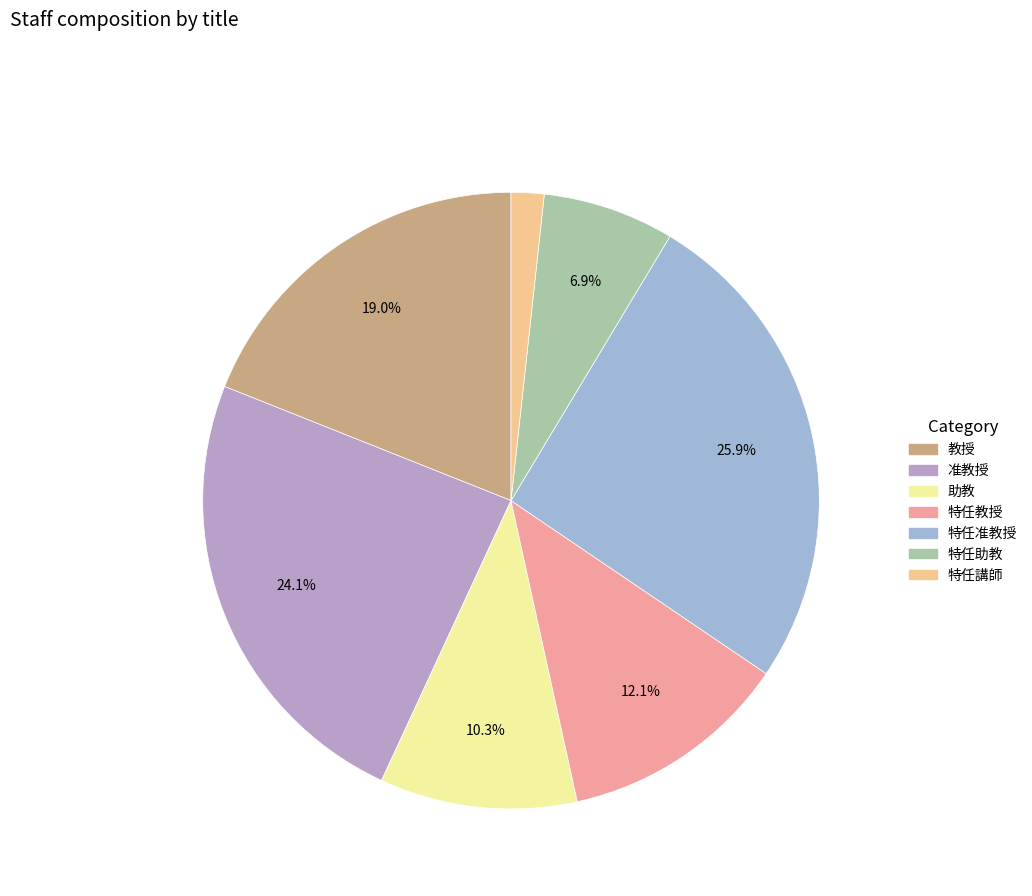

To the nearest percent, what portion does 特任講師 represent?

2%